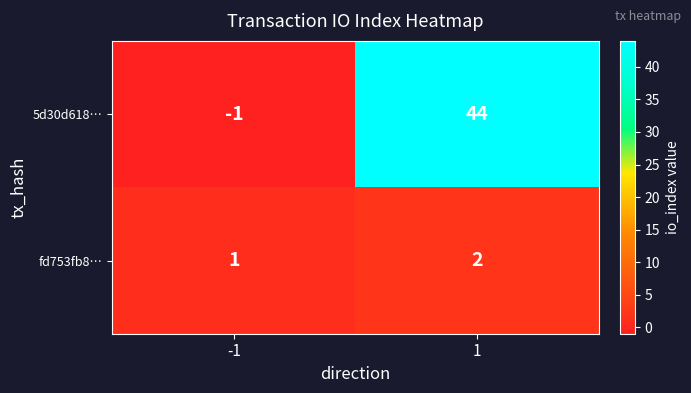

List the labels in order of 5d30d618… value, smallest first.

-1, 1